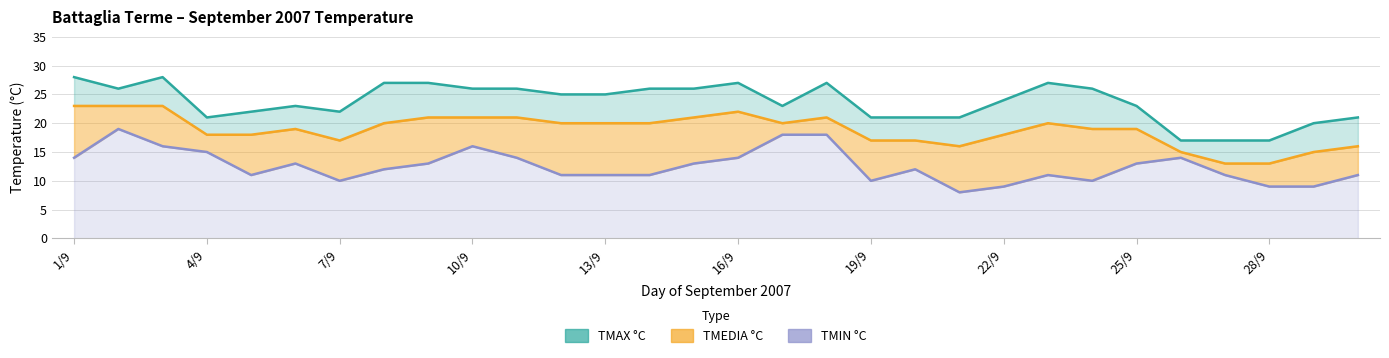

The value of TMEDIA °C at 20/9 is 24. True or false?

False